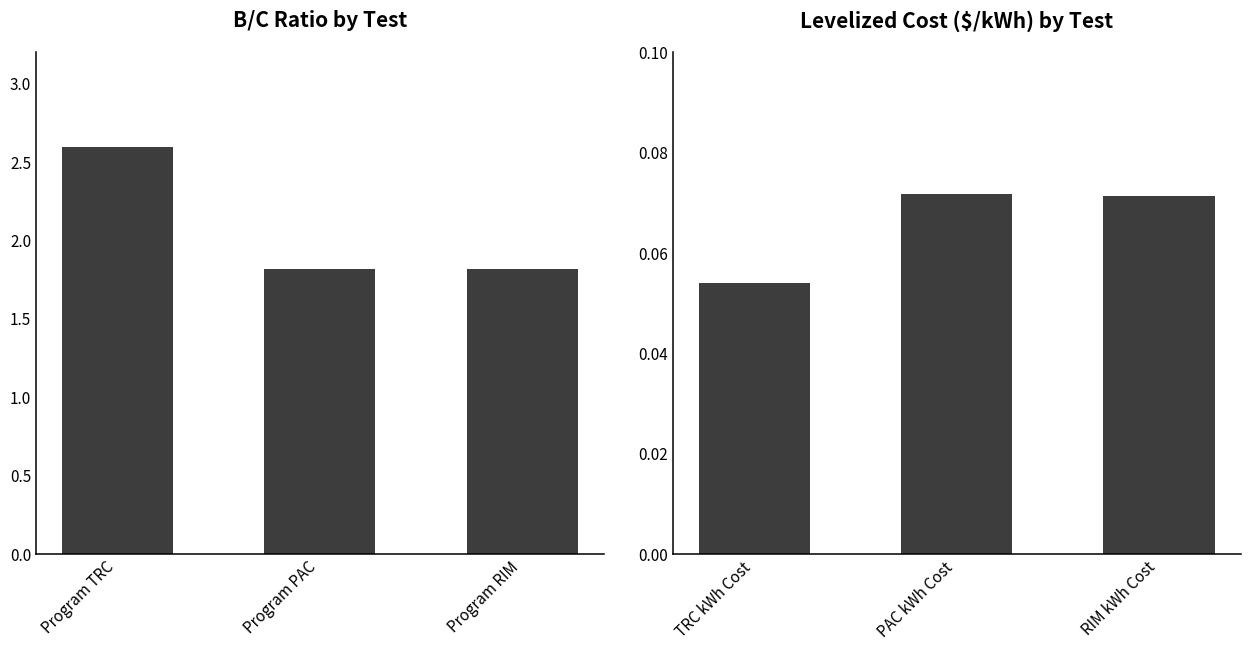

Which category has the lowest value in the B/C Ratio series?

Program PAC